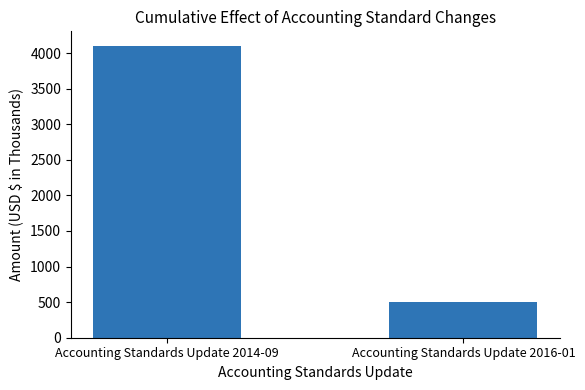

Count the number of data series in this chart.

1